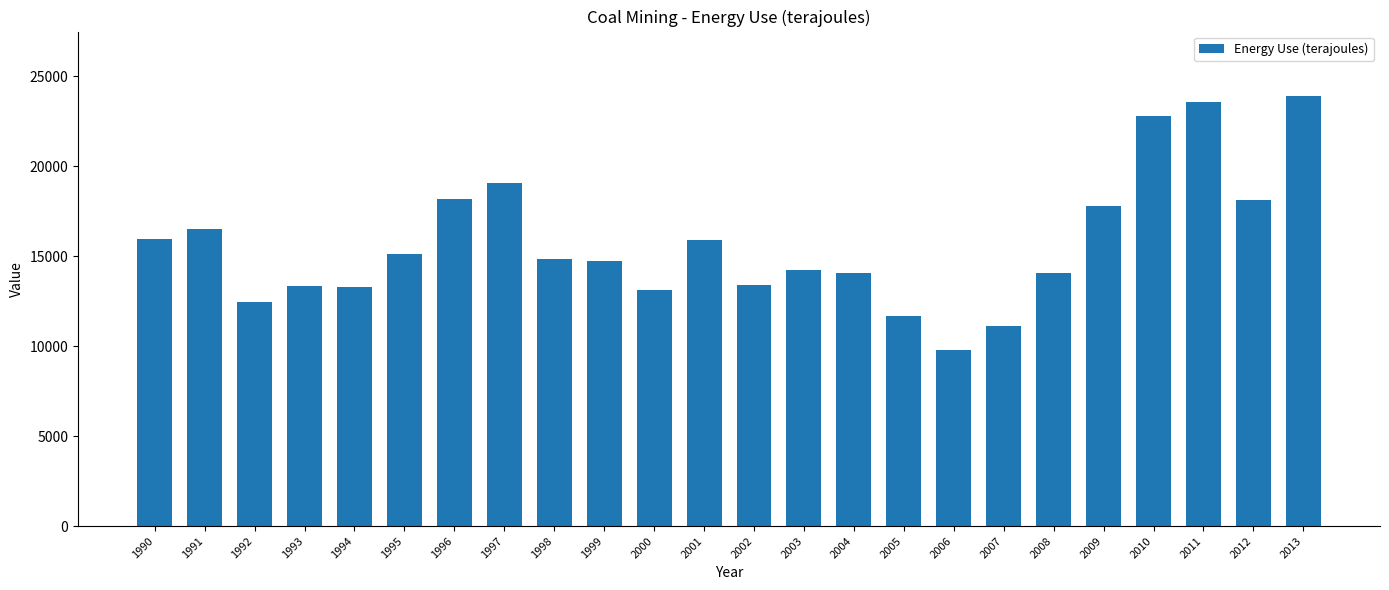

What is the minimum value shown in the chart?

9798.2